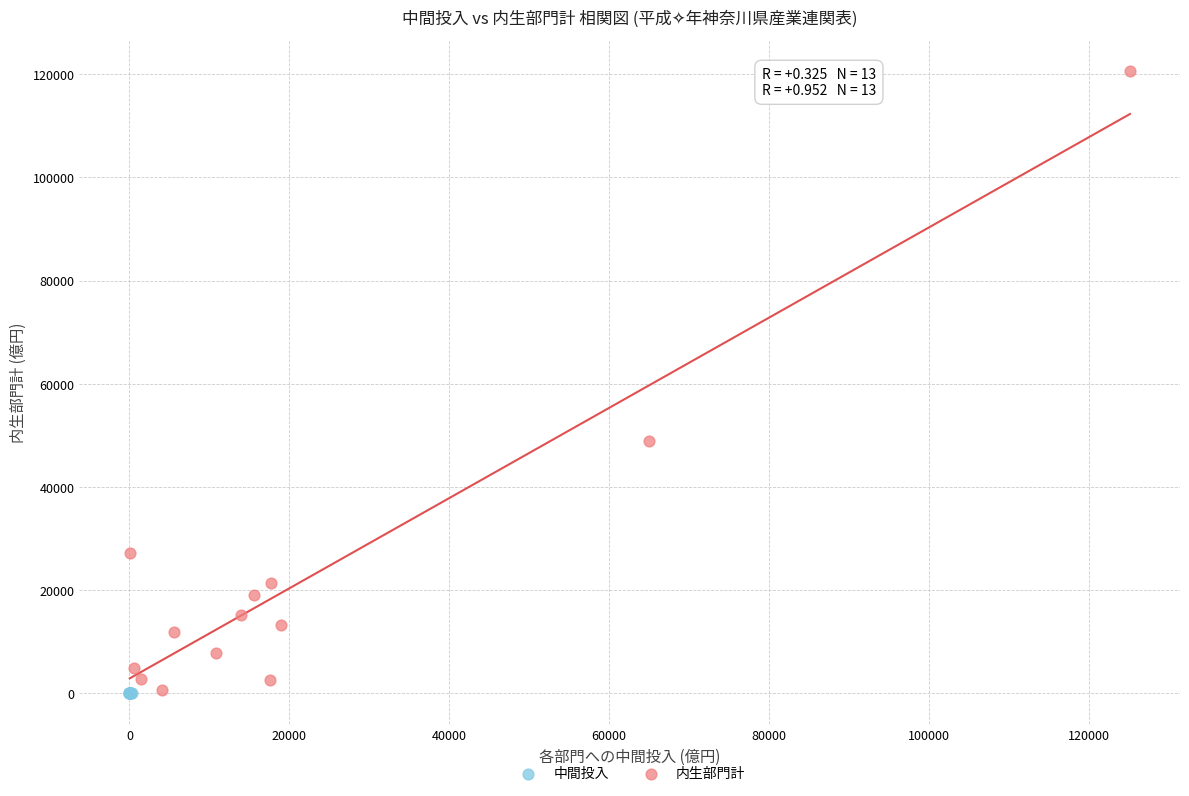

What are all the series names shown in the legend?

中間投入, 内生部門計